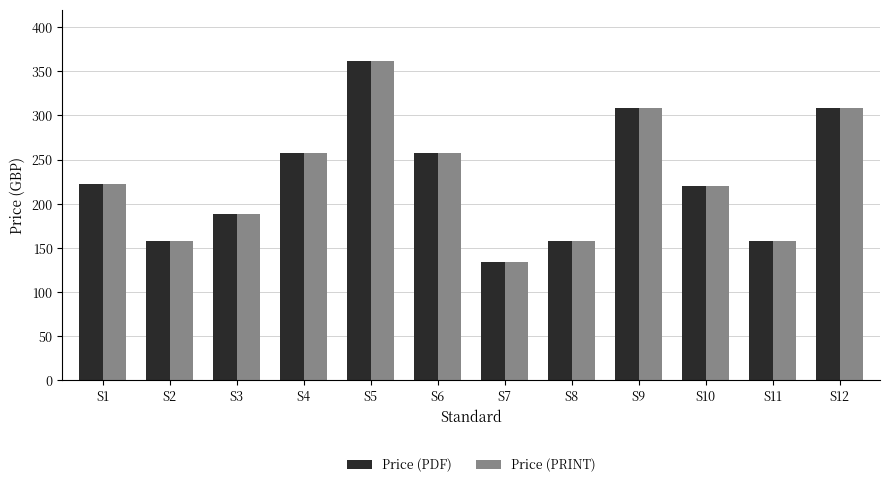

The value of Price (PDF) at S8 is 158. True or false?

True